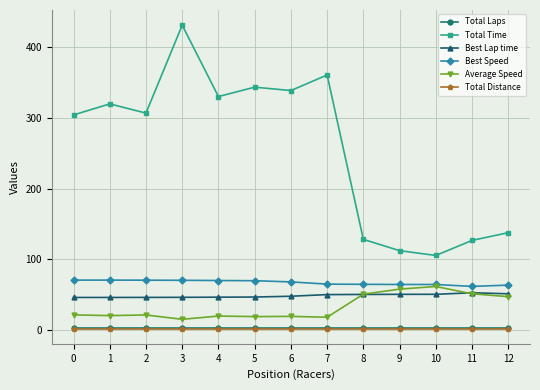

What is the greatest value displayed?

431.5